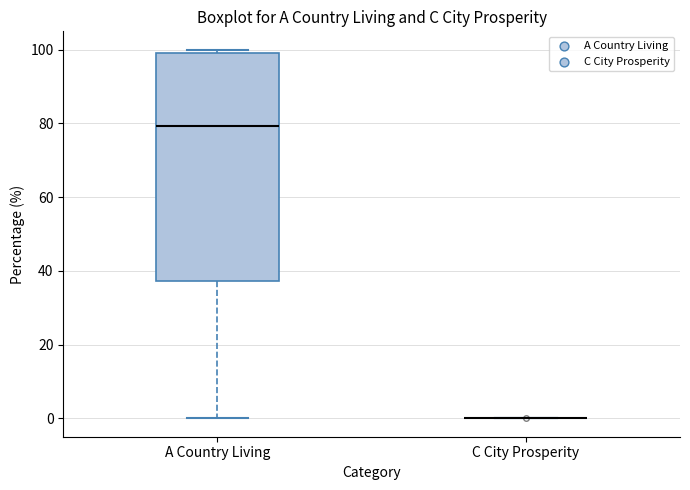

Reading left to right, read every box against the y-axis: the position of its median line, the range the box covers, and the ends of its whiskers. The values are not printed on the chart, so give them approximately, as read against the axis.

A Country Living: median 80, box 38 to 100, whiskers 0 to 100 (just above the box's upper edge)
C City Prosperity: box collapsed to a line at 0, whiskers 0 to 0